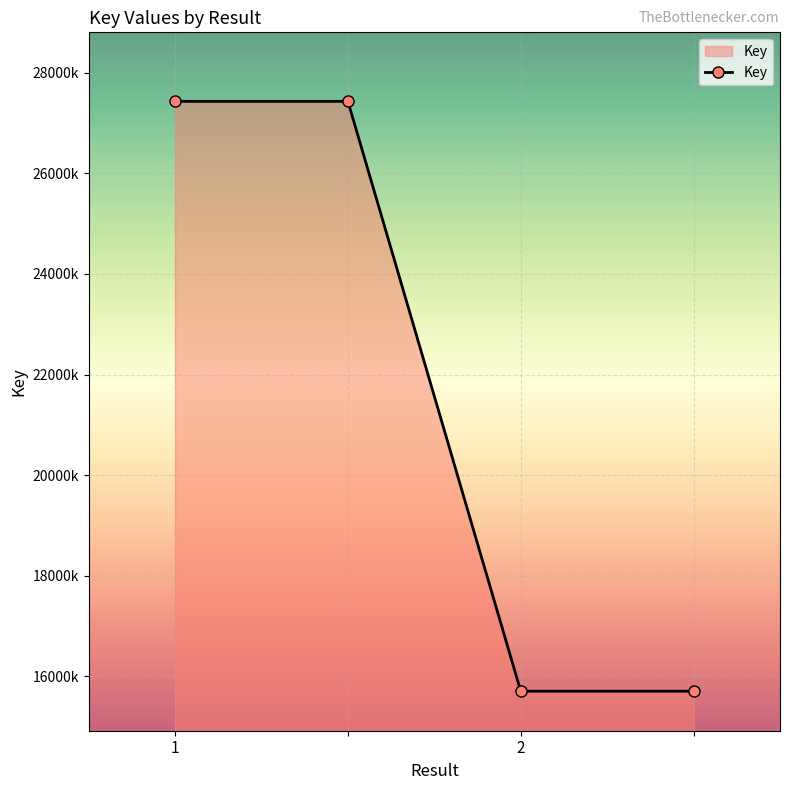

Which label corresponds to the largest value in the chart?

1